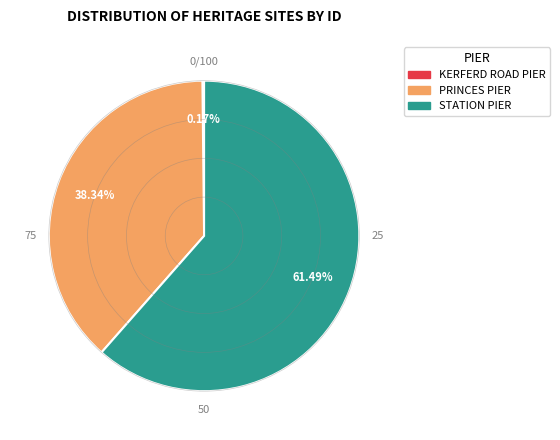

What is the largest slice in the pie chart?

STATION PIER